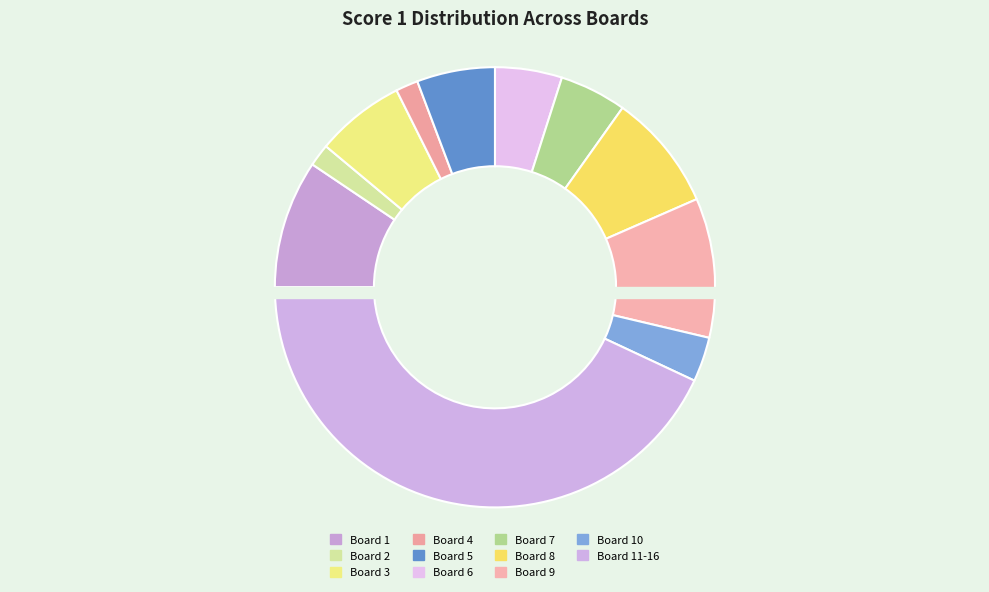

How many slices are in this pie chart?

11